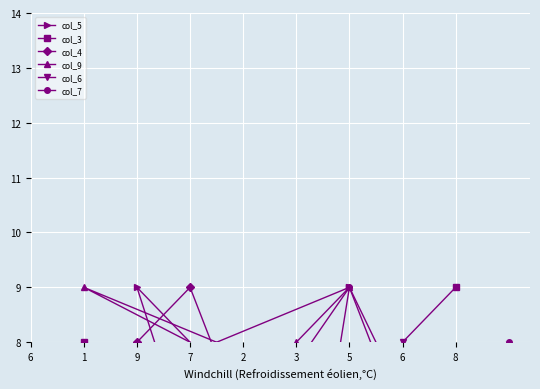

How many data points in col_5 are above 6?

4